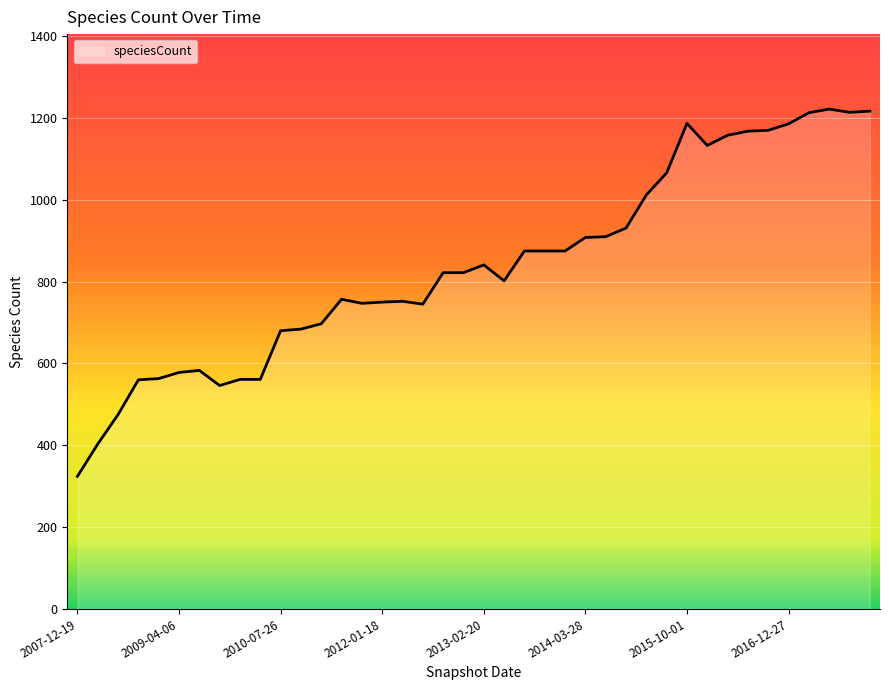

What is the greatest value displayed?

1222